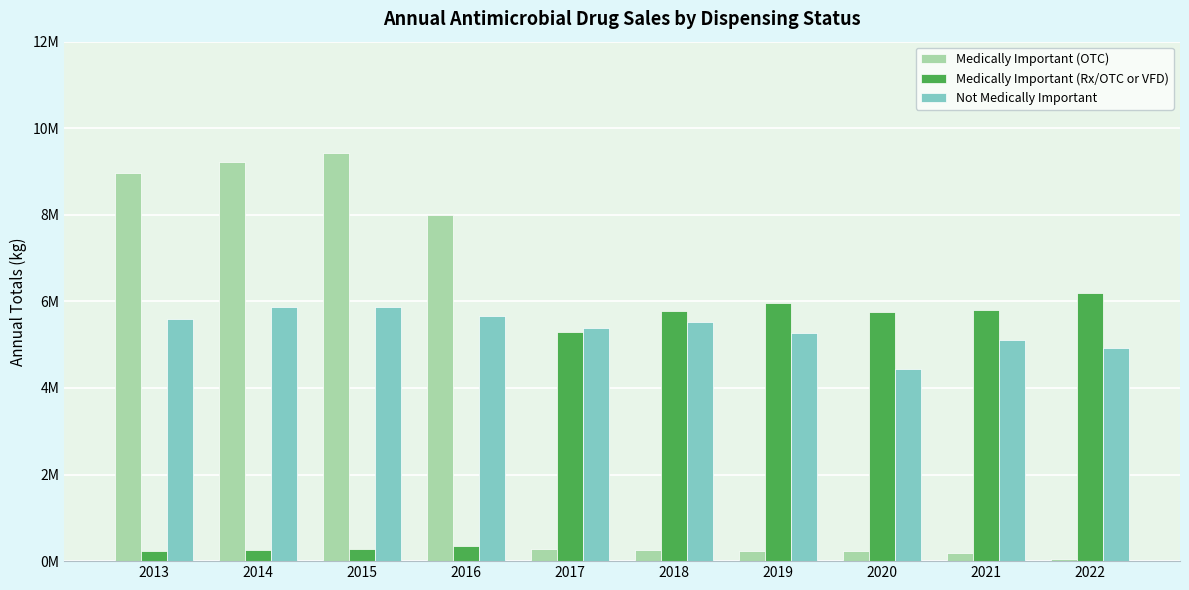

Reading right to left, what are all the values shown in this chart?

Medically Important (OTC): 0.1	0.2	0.2	0.2	0.3	0.3	8.0	9.4	9.2	9.0
Medically Important (Rx/OTC or VFD): 6.2	5.8	5.8	6.0	5.8	5.3	0.4	0.3	0.3	0.2
Not Medically Important: 4.9	5.1	4.4	5.3	5.5	5.4	5.7	5.9	5.9	5.6